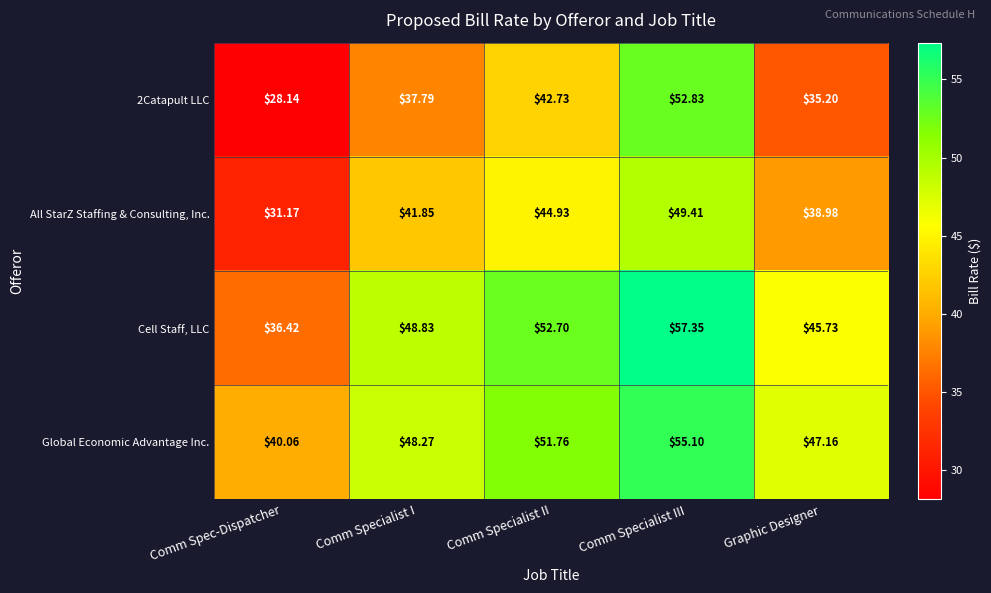

Which series has the widest spread of values?

2Catapult LLC